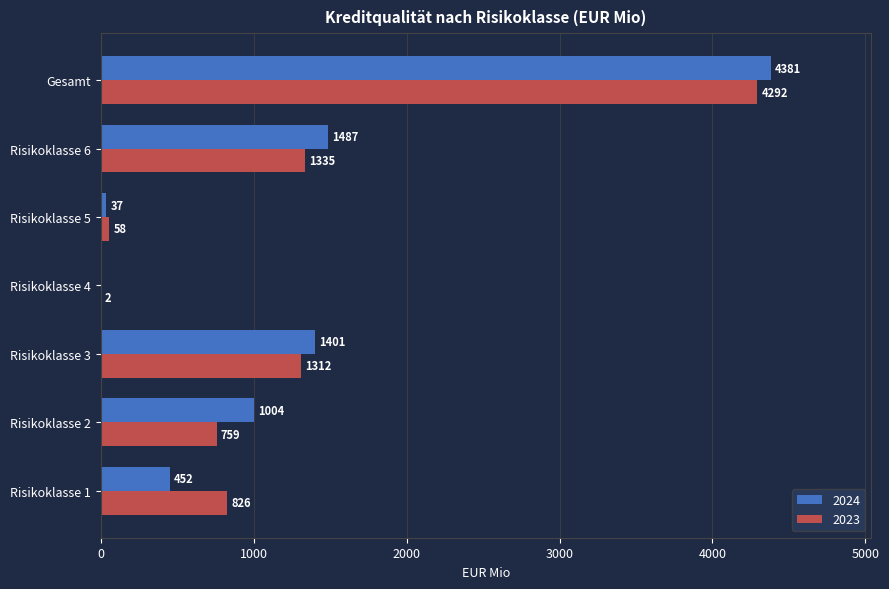

Which series changed the most between Risikoklasse 1 and Risikoklasse 5?

2023